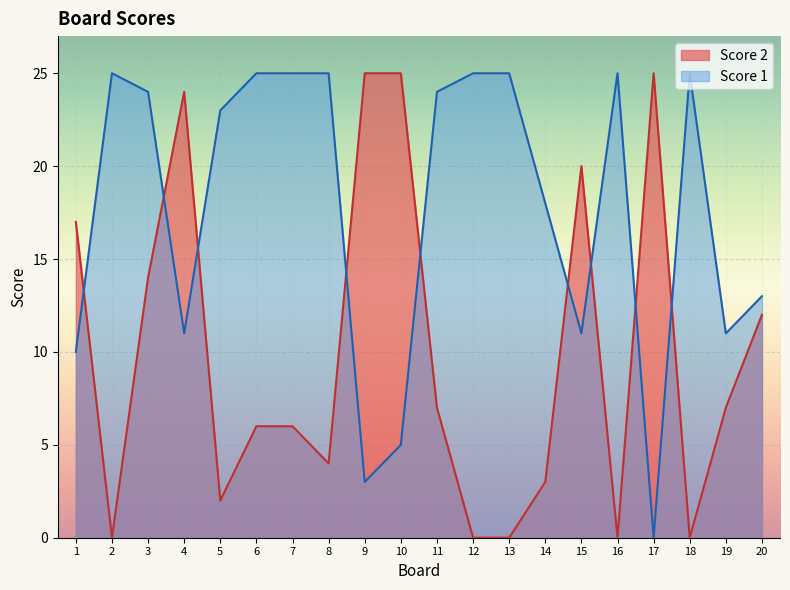

What are all the series names shown in the legend?

Score 2, Score 1